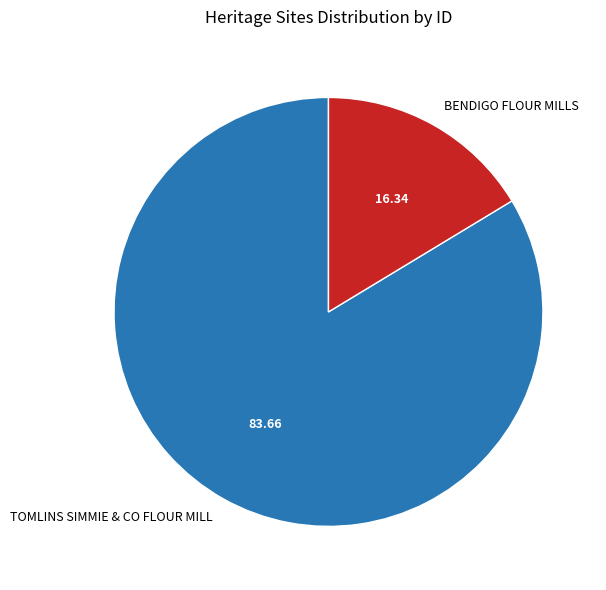

Do BENDIGO FLOUR MILLS and TOMLINS SIMMIE & CO FLOUR MILL together represent more than half of the pie?

Yes